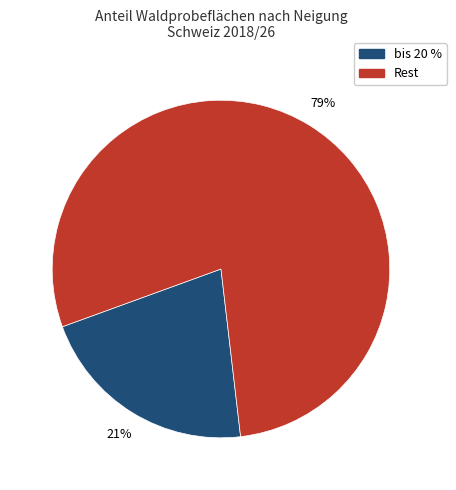

Does any single category account for the majority?

Yes